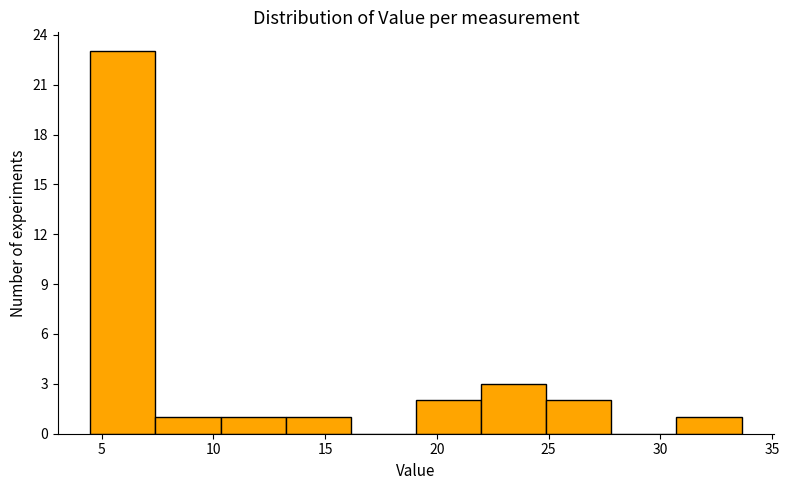

What is the height of the bar covering 7.5 to 10.5 on the x-axis? Neither the bar edges nor the heights are printed on the chart, so give them approximately, as read against the axes.

1